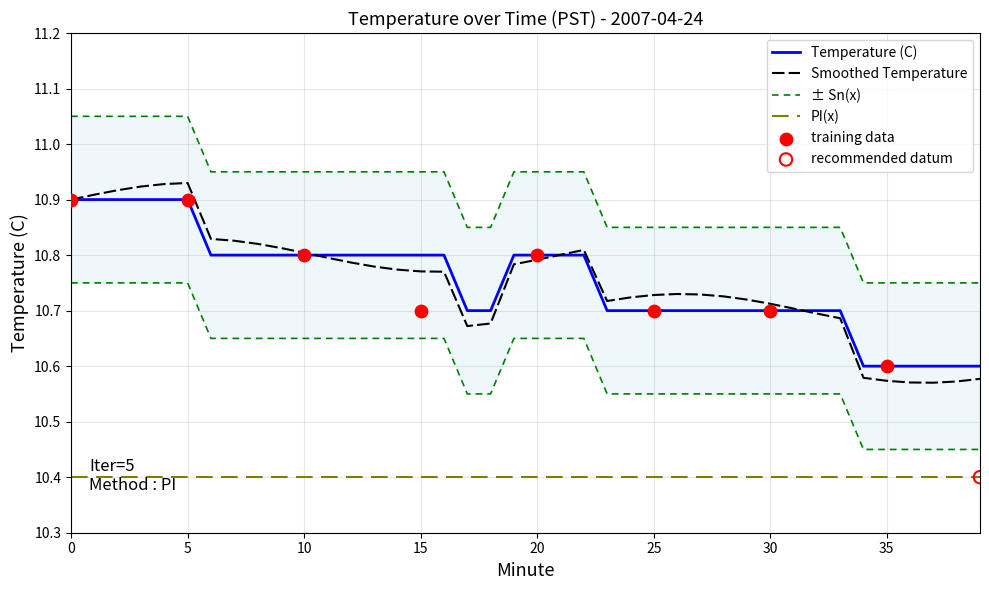

At how many categories does at least one series exceed 10?

40